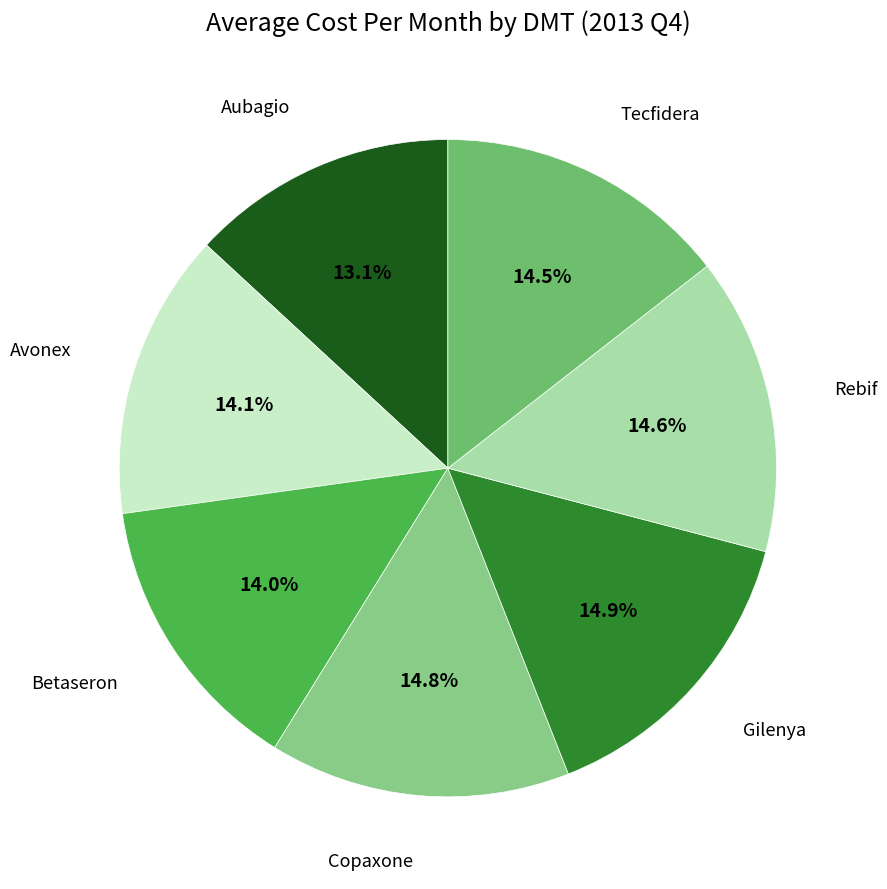

Does any single category account for the majority?

No